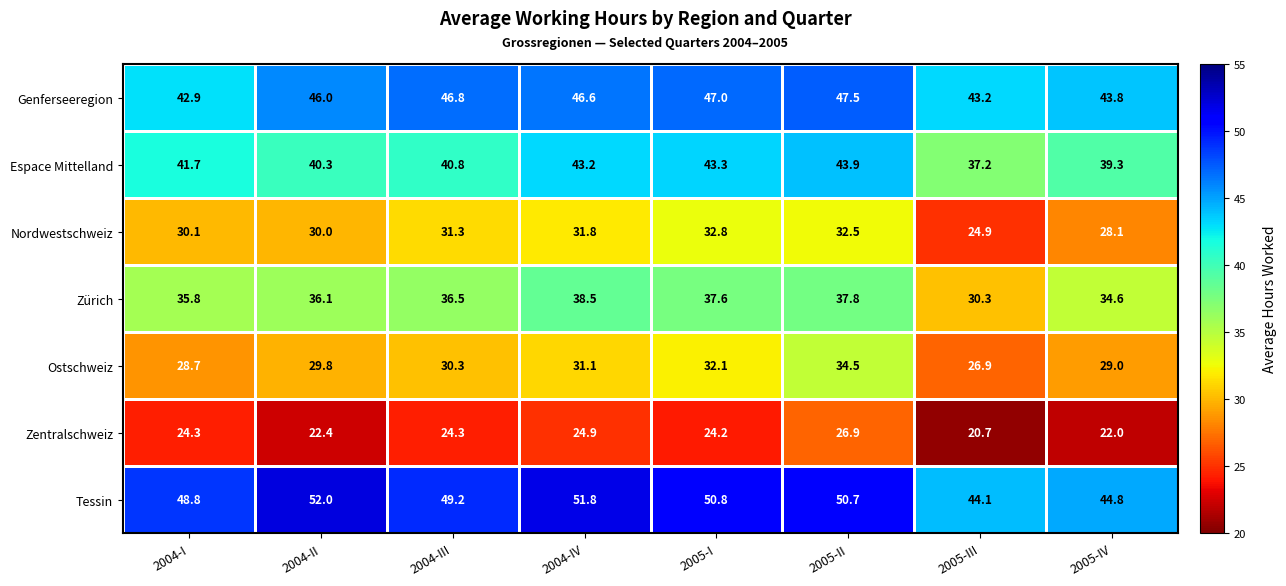

What is the difference between the second highest and second lowest values in the Espace Mittelland series?

4.0